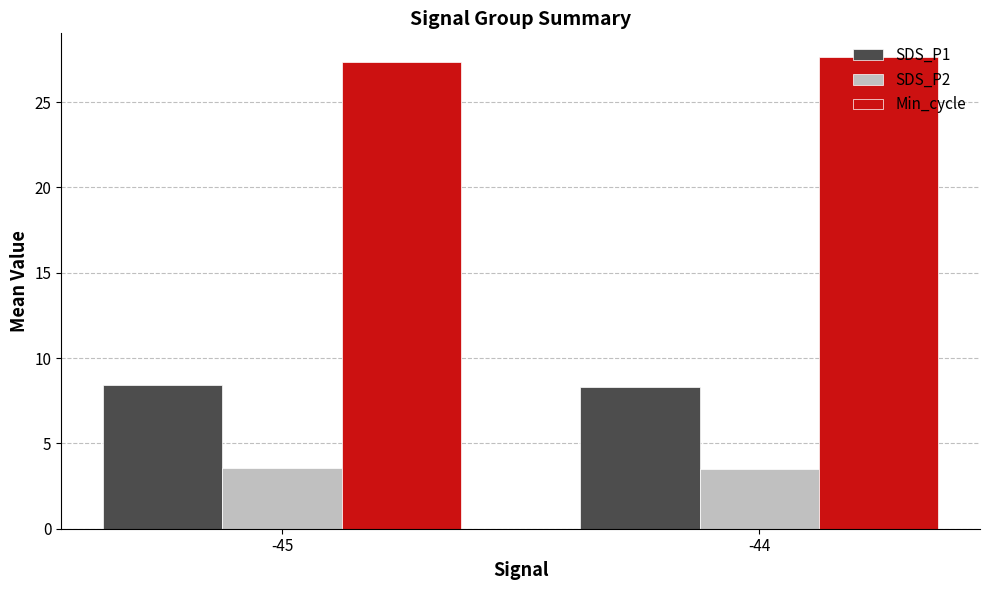

What is the average value of the SDS_P1 series?

8.4